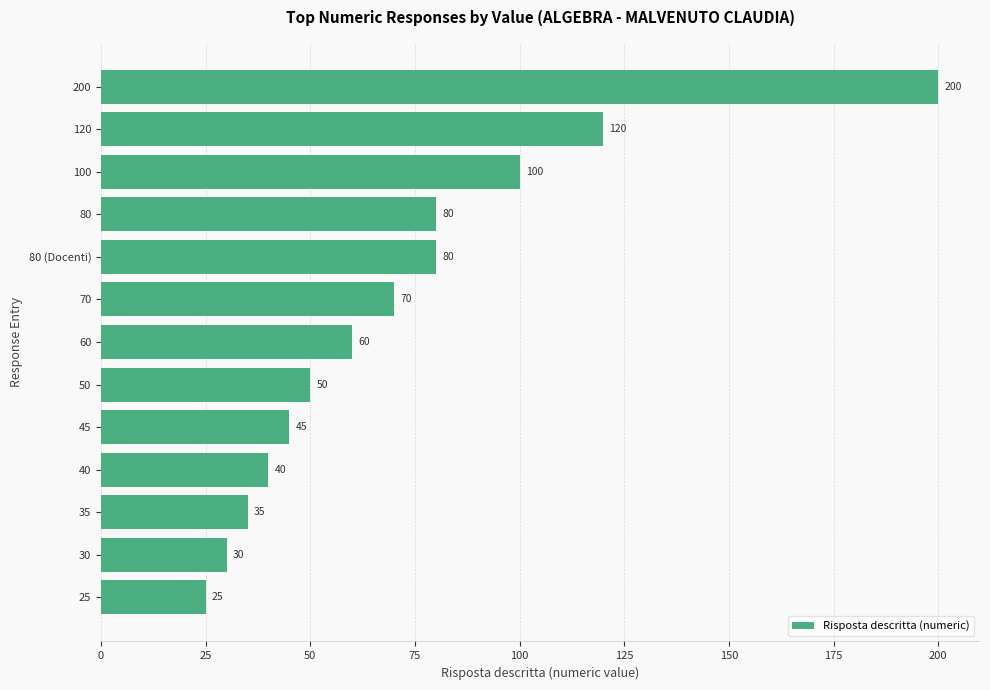

Reading top to bottom, what are all the values shown in this chart?

200=200	120=120	100=100	80=80	80 (Docenti)=80	70=70	60=60	50=50	45=45	40=40	35=35	30=30	25=25